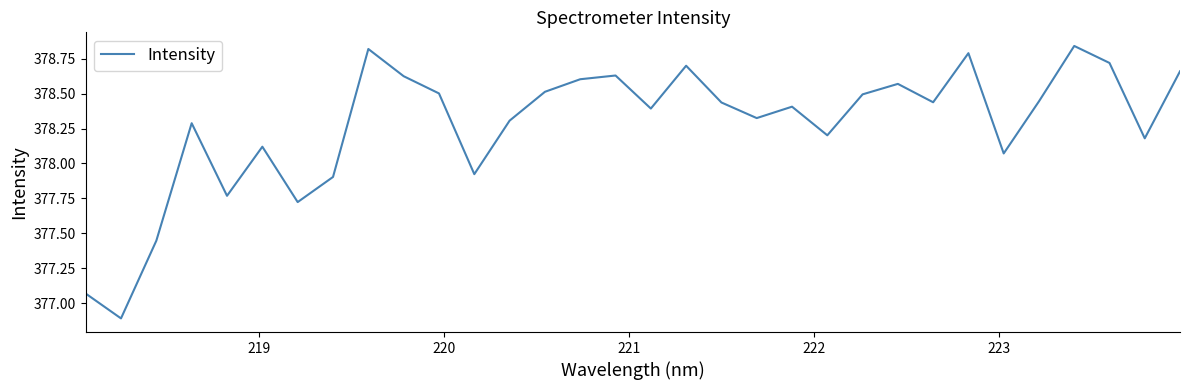

How many lines are shown in the chart?

1